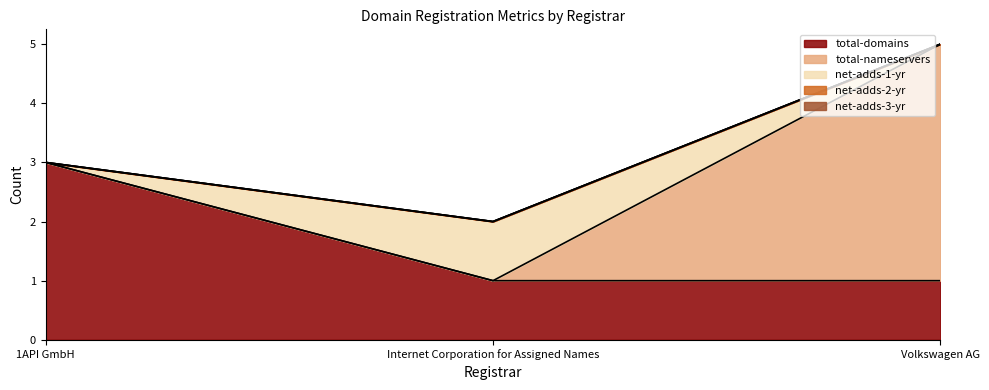

Which series has the largest total across all categories?

total-domains